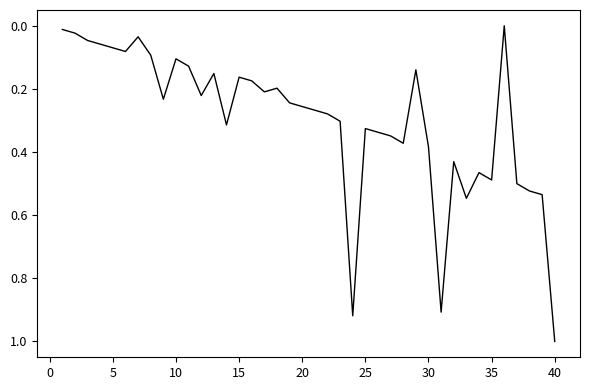

What is the maximum value shown in the chart?

1.0